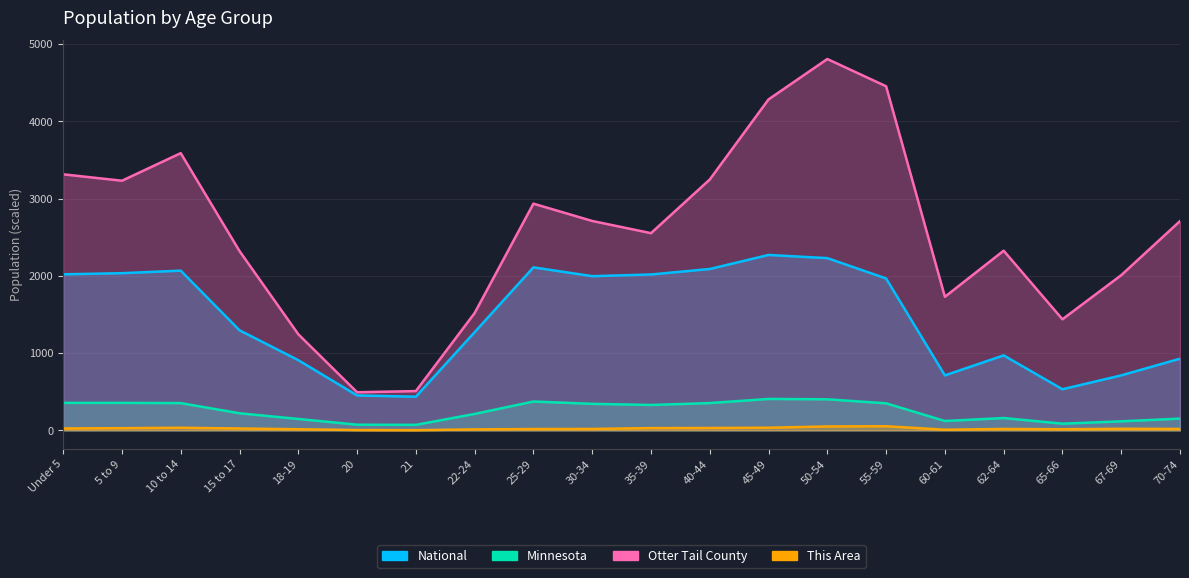

Which series has the largest range (max minus min)?

Otter Tail County